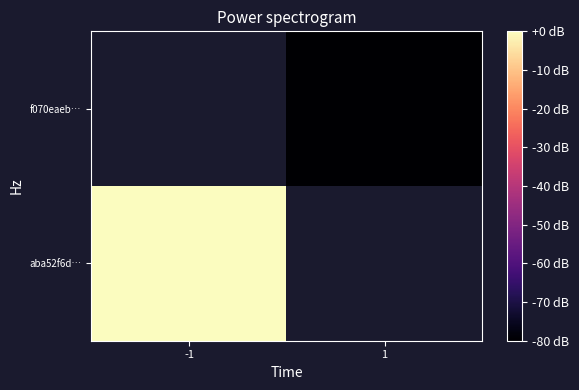

At which category does the chart reach its minimum across all series?

1